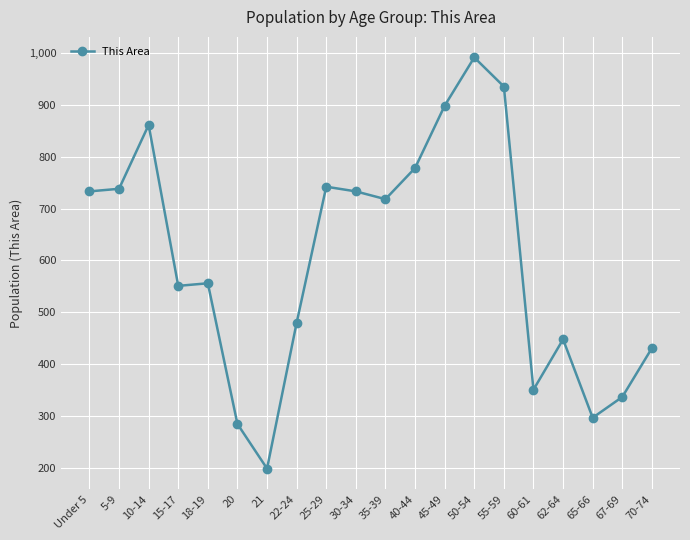

What is the label of the 8th point from the left?

22-24